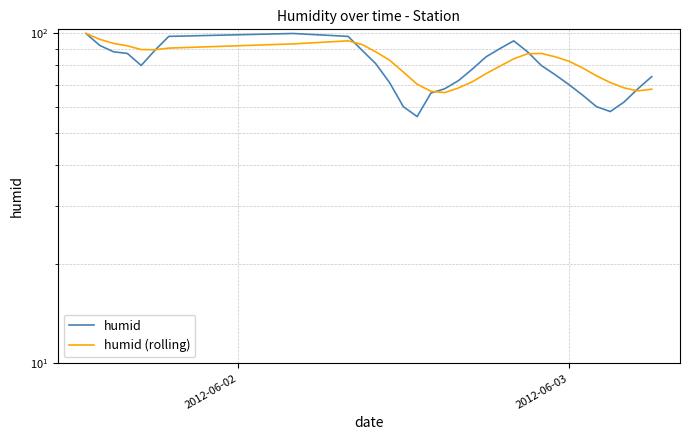

List the series in order of their overall mean, lowest first.

humid, humid (rolling)